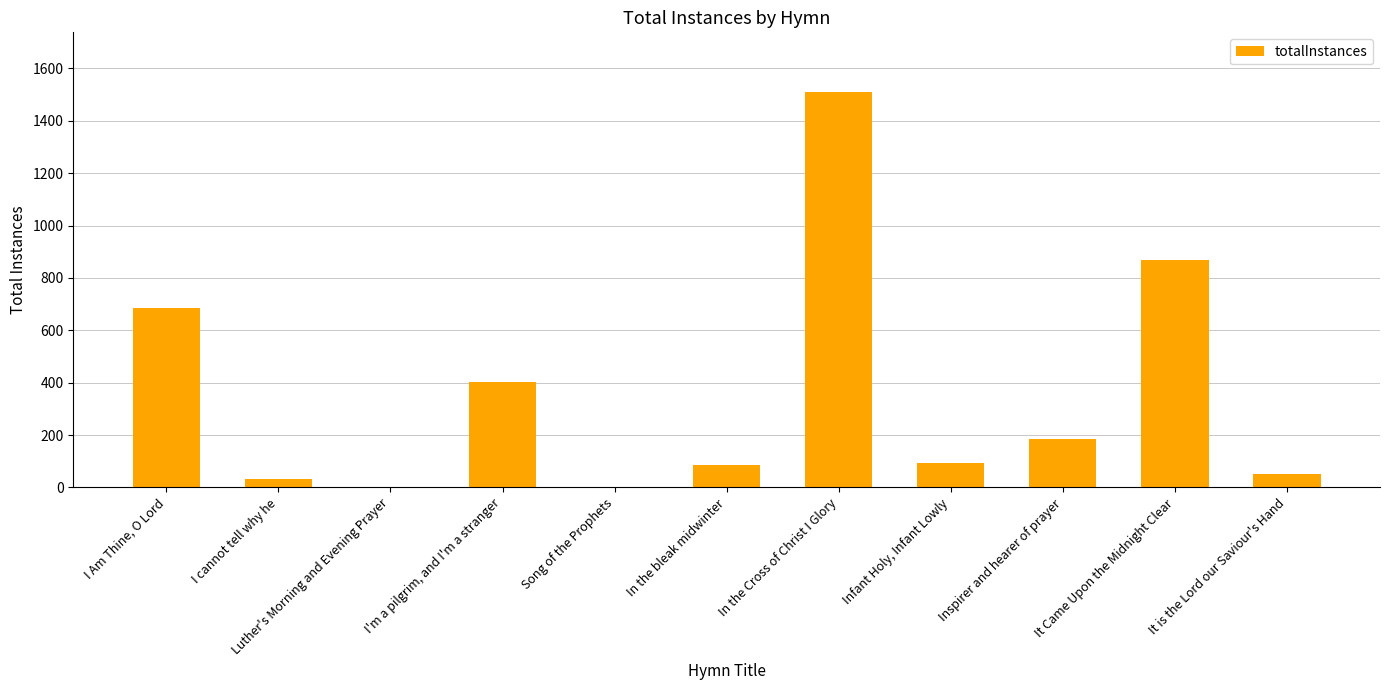

How many categories are shown in the chart?

11